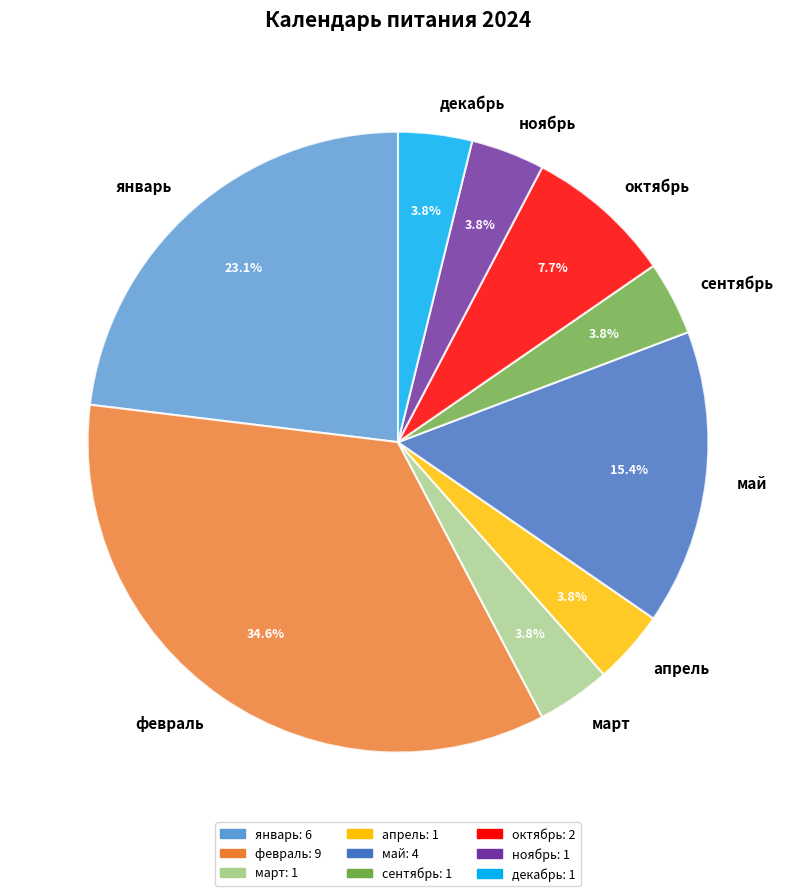

Does декабрь represent more than half of the total?

No